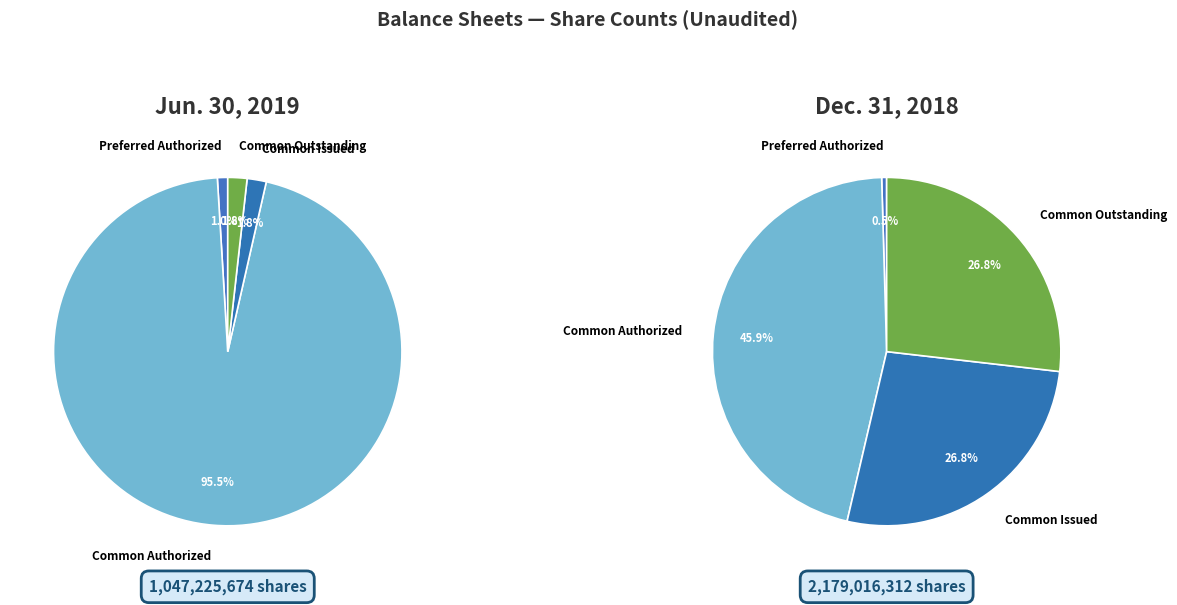

What is the largest slice in the pie chart?

Common stock shares authorized